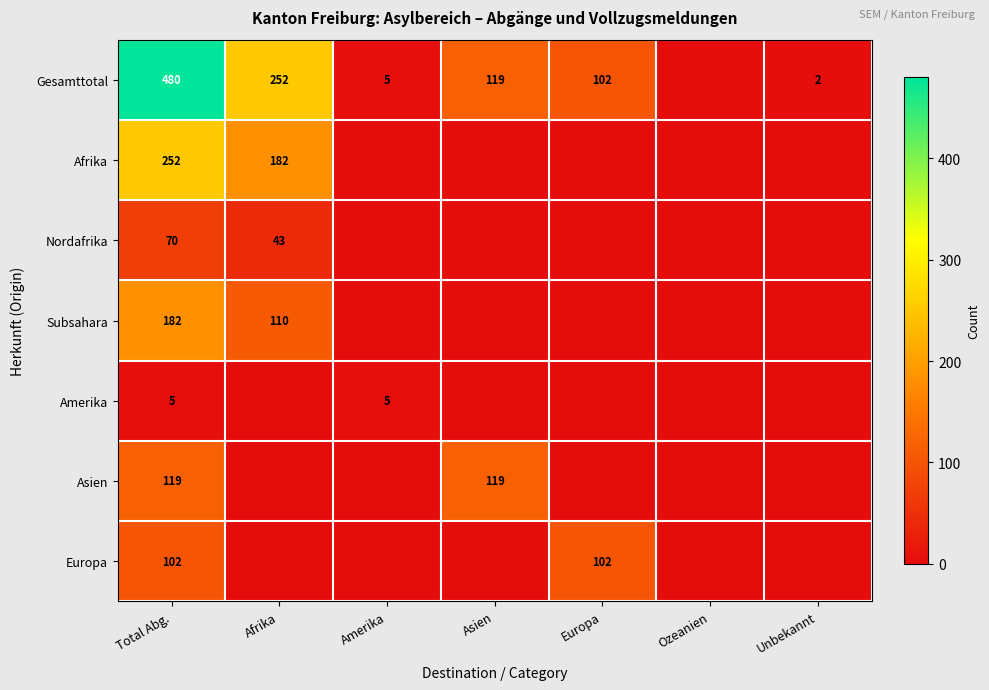

True or false: Amerika has a value of 5 at Amerika.

True